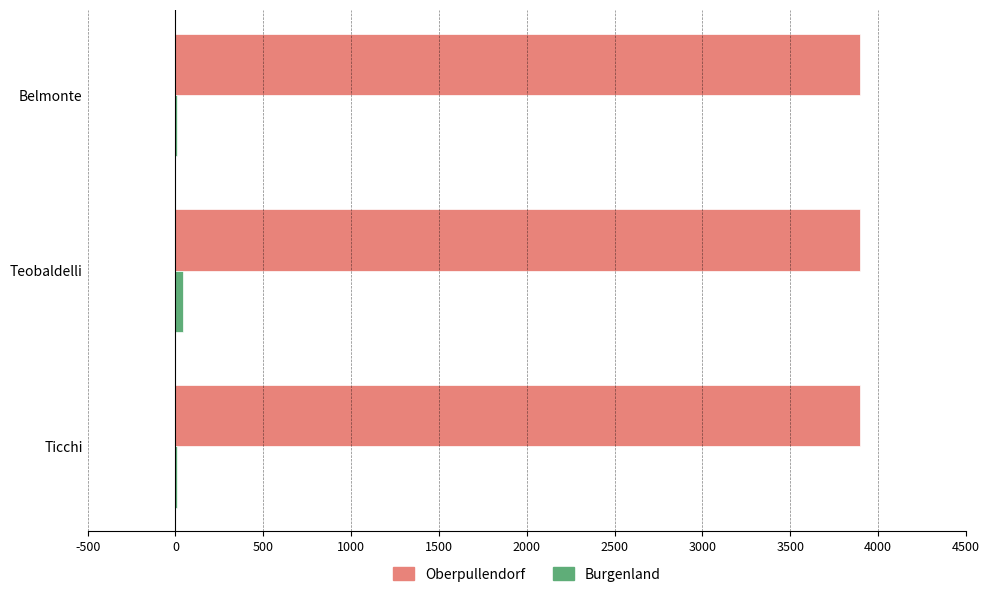

The value of Oberpullendorf at Ticchi is 1910. True or false?

False